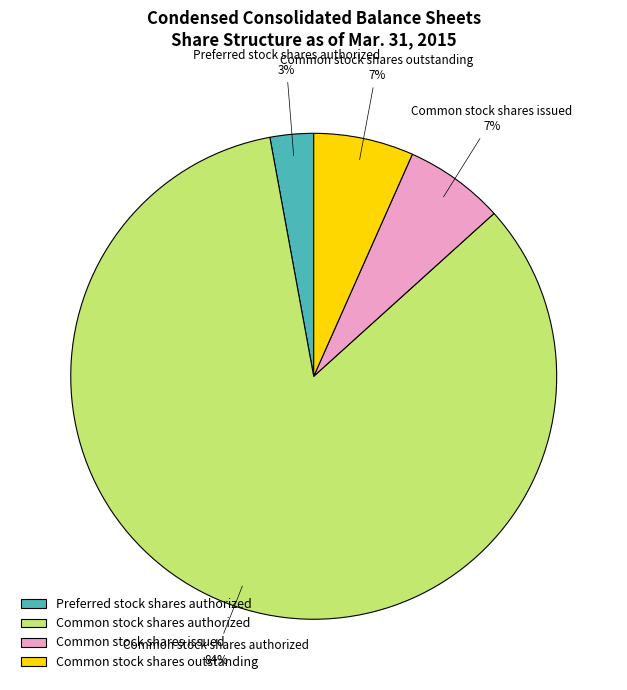

To the nearest percent, what is the average slice percentage?

25%